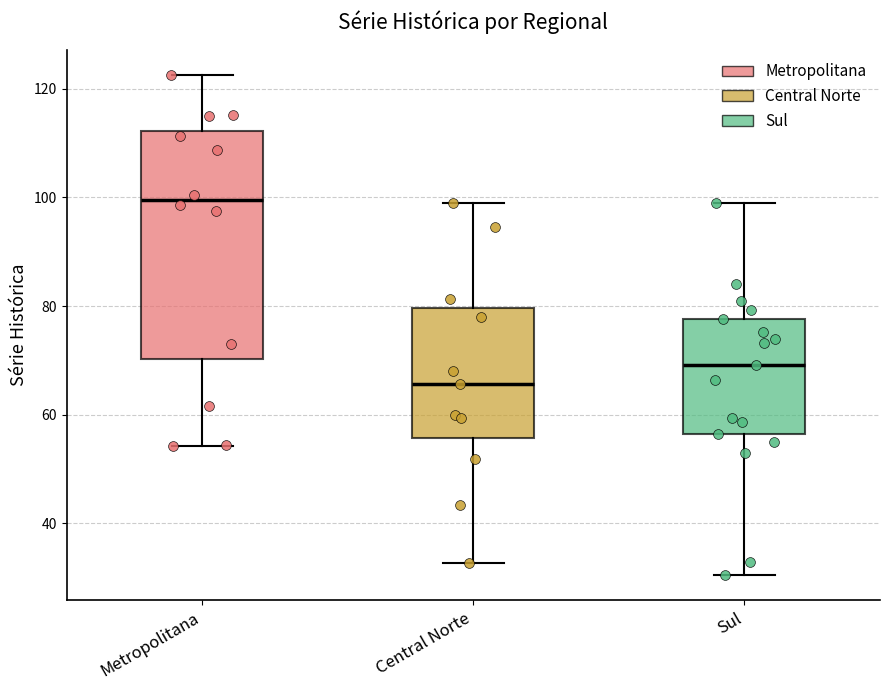

Reading left to right, read every box against the y-axis: the position of its median line, the range the box covers, and the ends of its whiskers. The values are not printed on the chart, so give them approximately, as read against the axis.

Metropolitana: median 100, box 70 to 112, whiskers 54 to 122
Central Norte: median 66, box 56 to 80, whiskers 32 to 100
Sul: median 70, box 56 to 78, whiskers 30 to 98